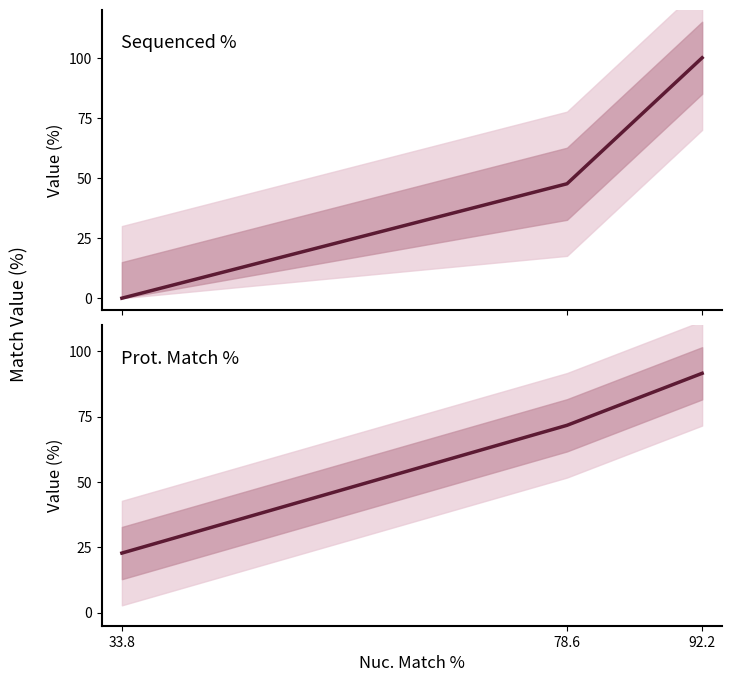

Does the chart have visible grid lines?

No